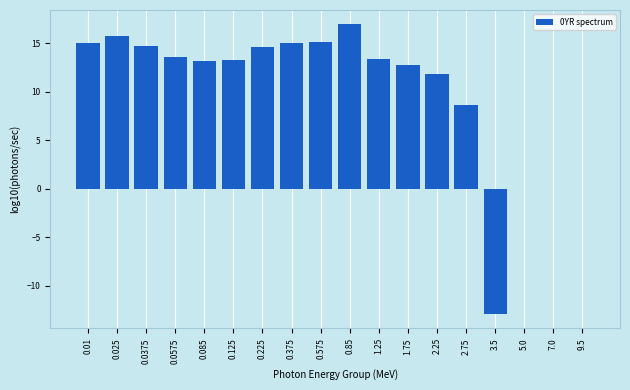

What is the ratio of the value at 0.225 to the value at 2.75?

1.7